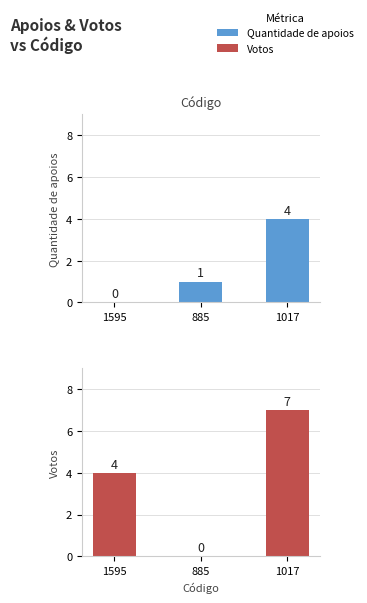

Reading right to left, list all the values displayed in this chart.

Quantidade de apoios: 4	1	0
Votos: 7	0	4